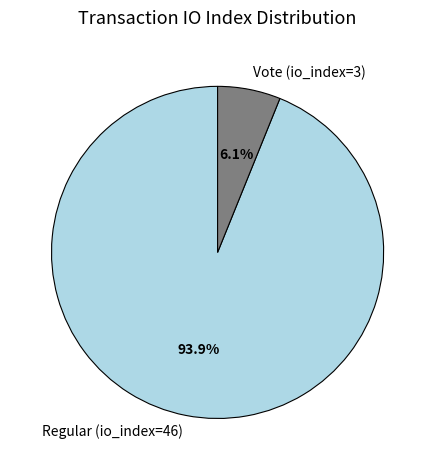

What percentage do Vote (io_index=3) and Regular (io_index=46) together represent?

100.0%